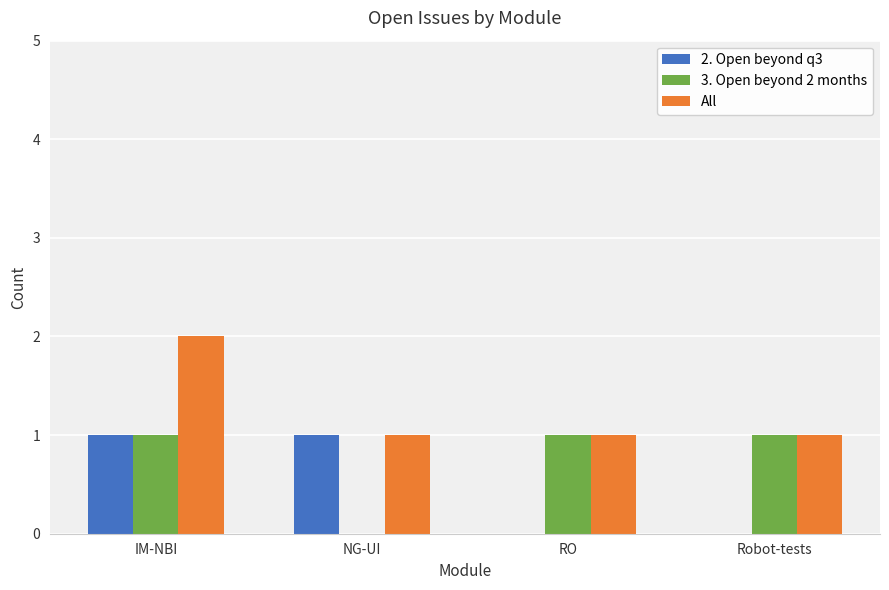

The 3. Open beyond 2 months series shows 1 at IM-NBI. True or false?

True